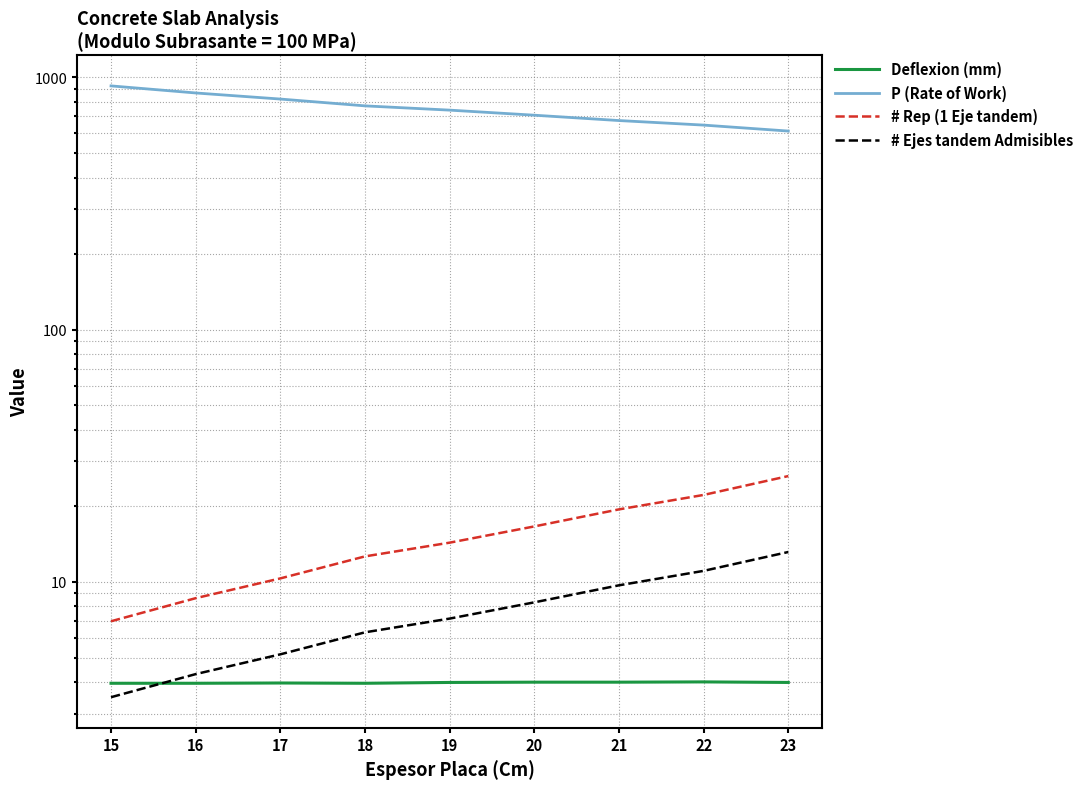

What is the sum of all # Rep (1 Eje tandem) values?

137.1